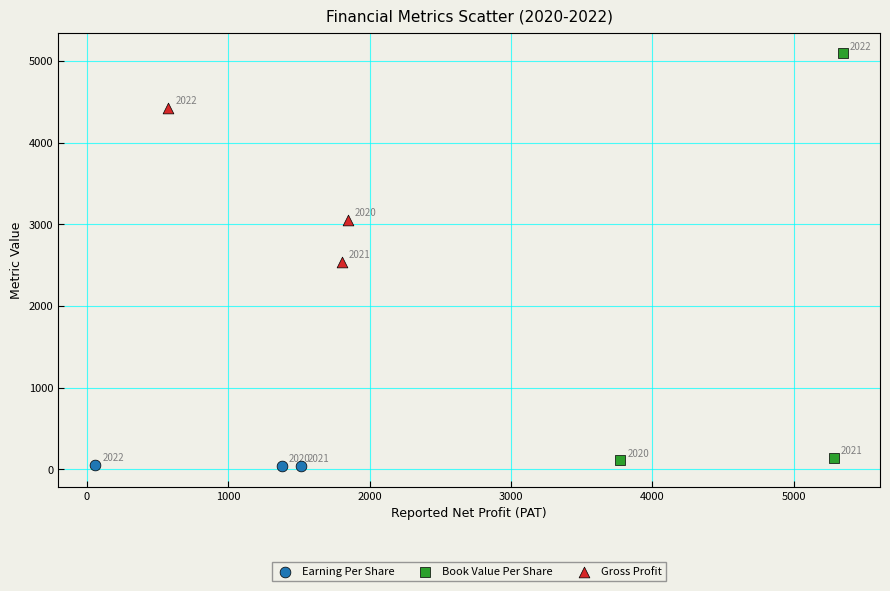

Which series has the largest Y range (max minus min)?

Book Value Per Share